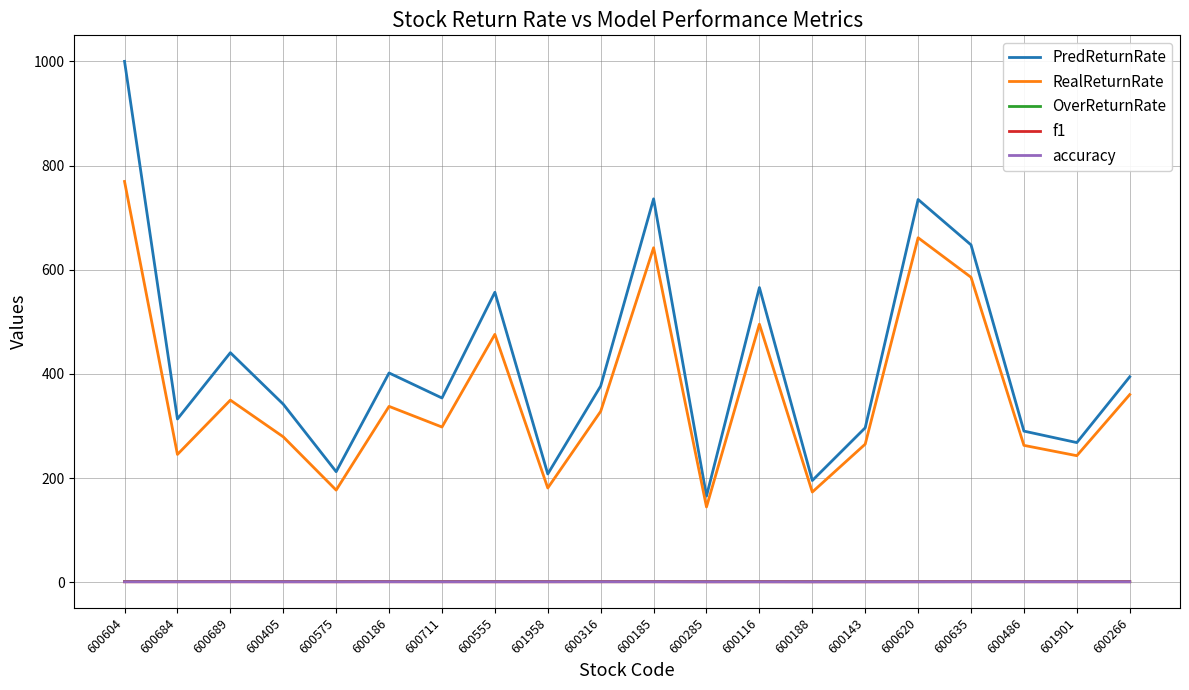

Which category has the highest value across all series?

600604